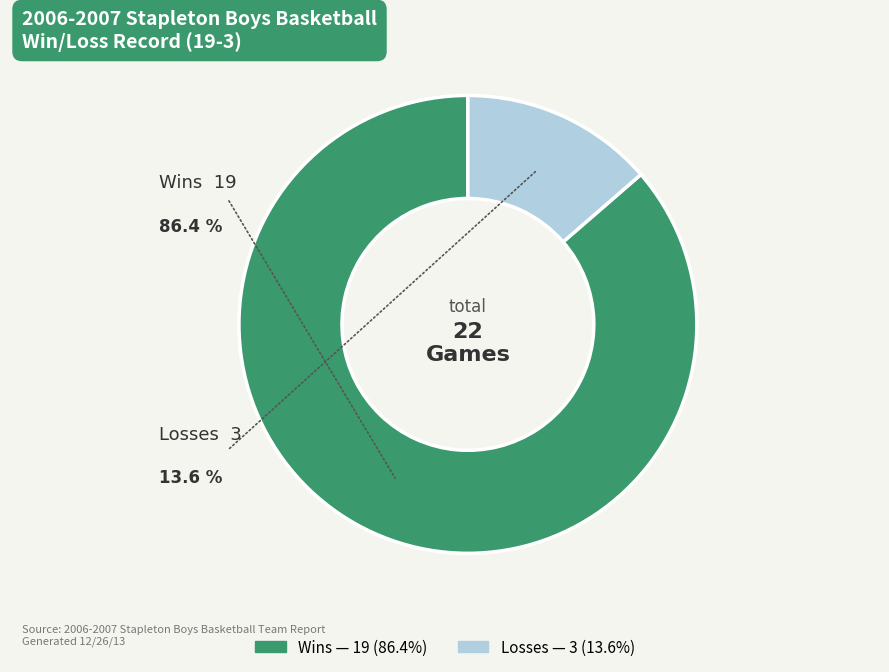

Is there any slice that represents more than half of the pie?

Yes